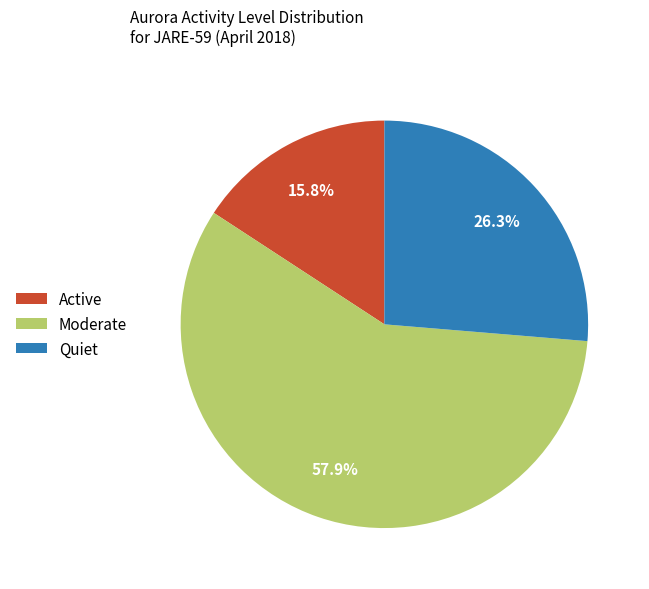

What is the smallest slice in the pie chart?

Active